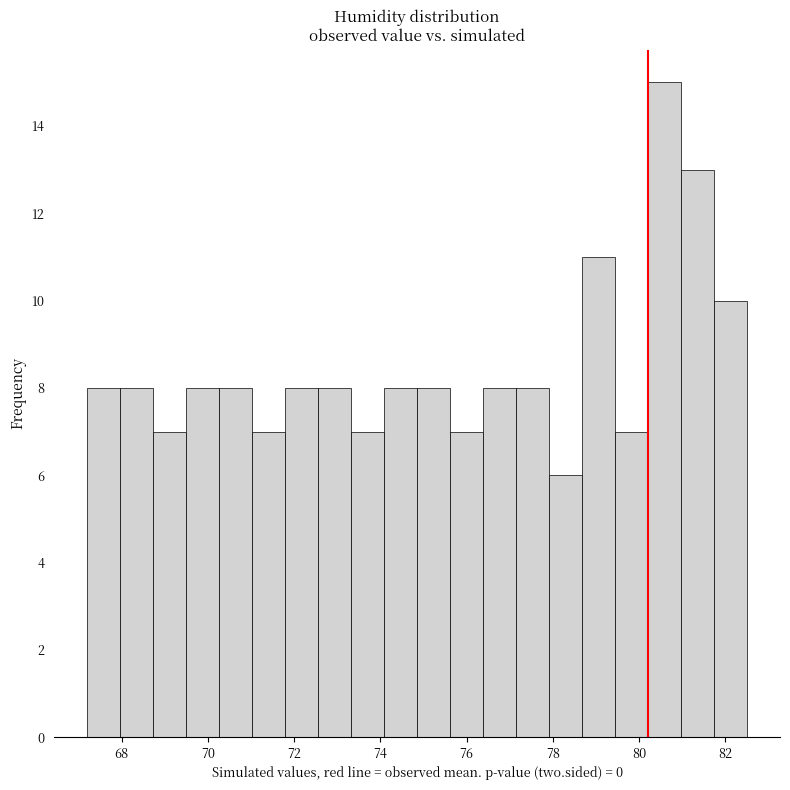

Read against the x-axis, roughly where is the centre of the tallest bar?

80.6